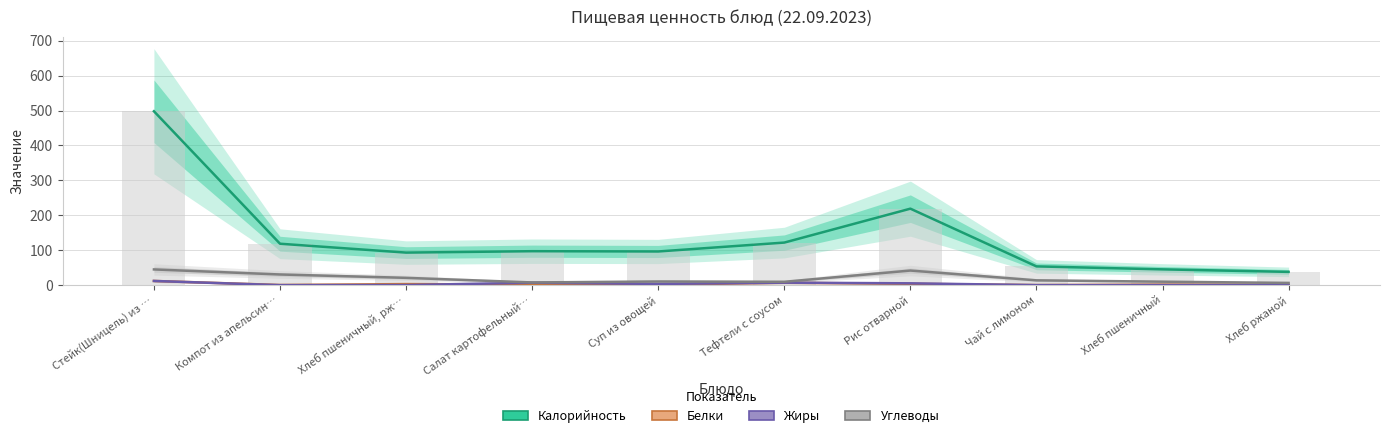

Are the bars horizontal?

No